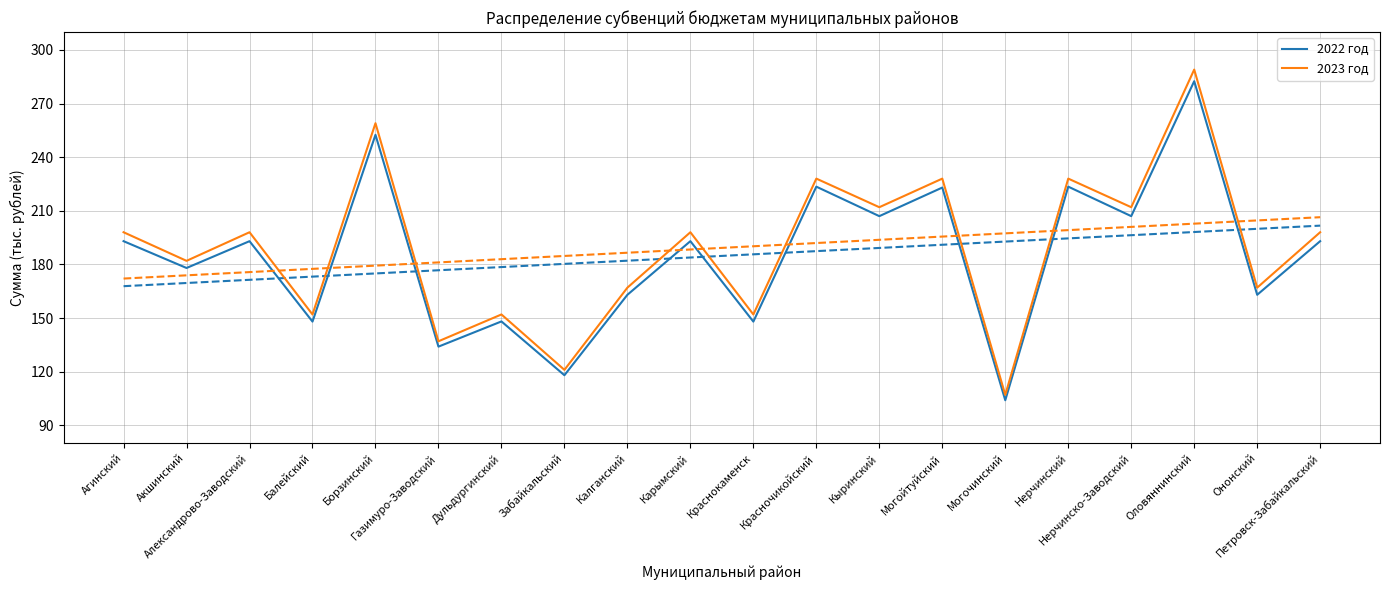

Reading left to right, list all the values displayed in this chart.

2022 год: Агинский=193.0	Акшинский=178.0	Александрово-Заводский=193.0	Балейский=148.0	Борзинский=252.5	Газимуро-Заводский=134.0	Дульдургинский=148.1	Забайкальский=118.0	Калганский=163.0	Карымский=193.0	Краснокаменск=148.0	Красночикойский=223.5	Кыринский=207.0	Могойтуйский=223.0	Могочинский=104.0	Нерчинский=223.5	Нерчинско-Заводский=207.0	Оловяннинский=282.5	Ононский=163.0	Петровск-Забайкальский=193.0
2023 год: Агинский=198.0	Акшинский=182.0	Александрово-Заводский=198.0	Балейский=152.0	Борзинский=259.0	Газимуро-Заводский=137.0	Дульдургинский=152.0	Забайкальский=121.0	Калганский=167.0	Карымский=198.0	Краснокаменск=152.0	Красночикойский=228.0	Кыринский=212.0	Могойтуйский=228.0	Могочинский=107.0	Нерчинский=228.0	Нерчинско-Заводский=212.0	Оловяннинский=289.0	Ононский=167.0	Петровск-Забайкальский=198.0